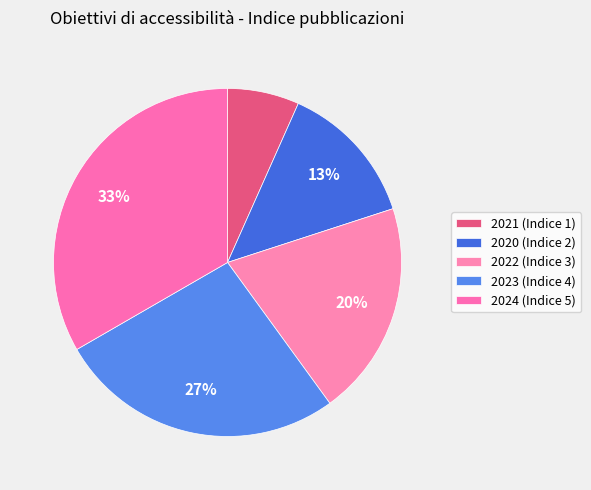

To the nearest percent, what portion does 2023 (Indice 4) represent?

27%